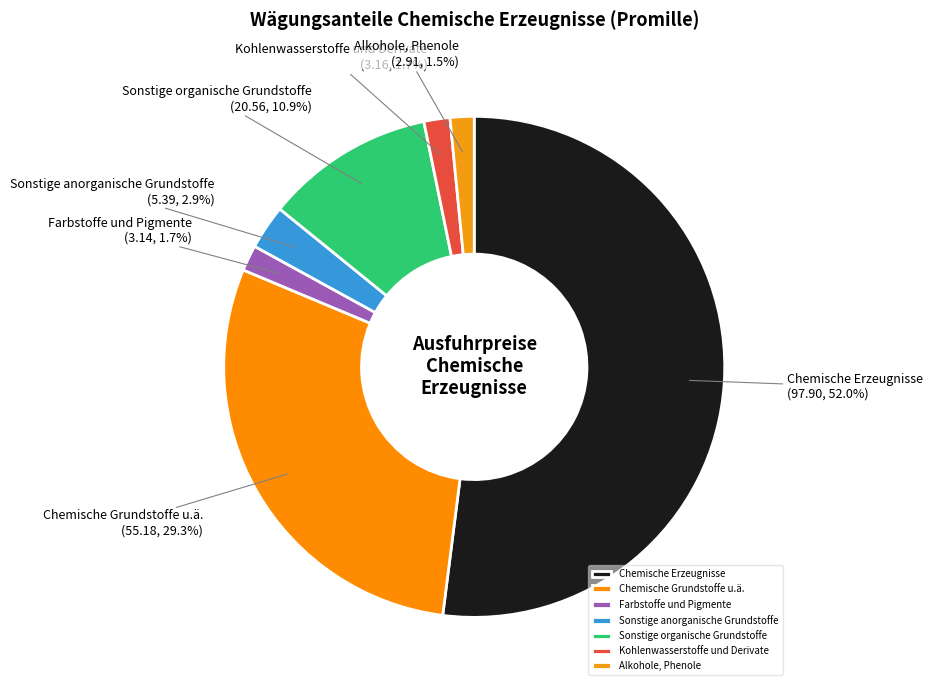

The Sonstige organische Grundstoffe slice represents 11% of the pie. True or false?

True